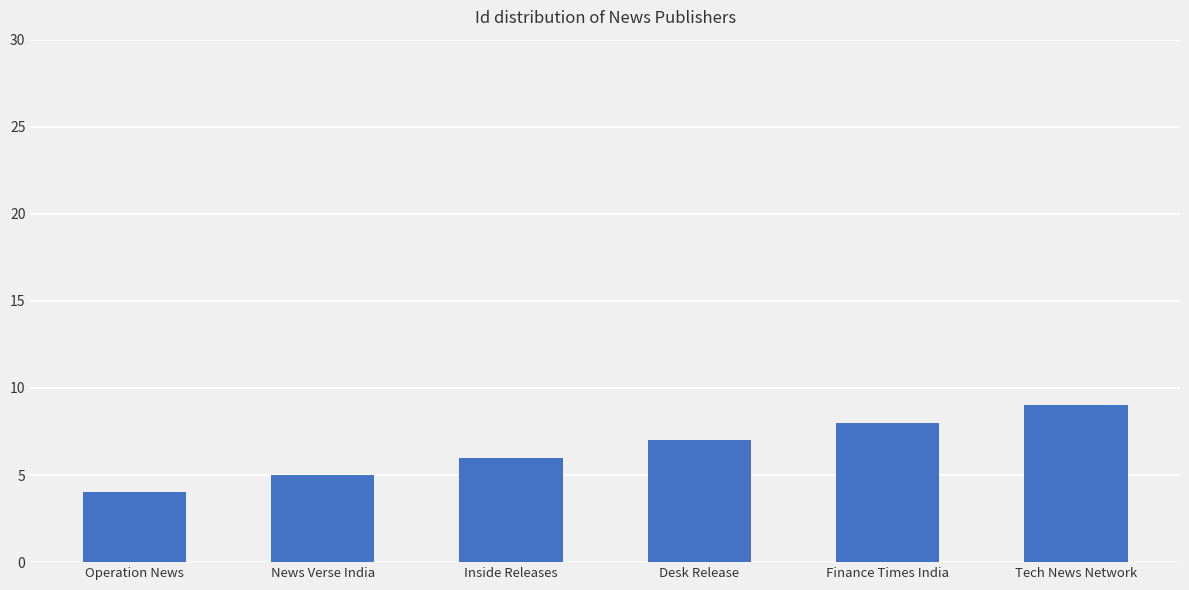

Which label corresponds to the smallest value in the chart?

Operation News